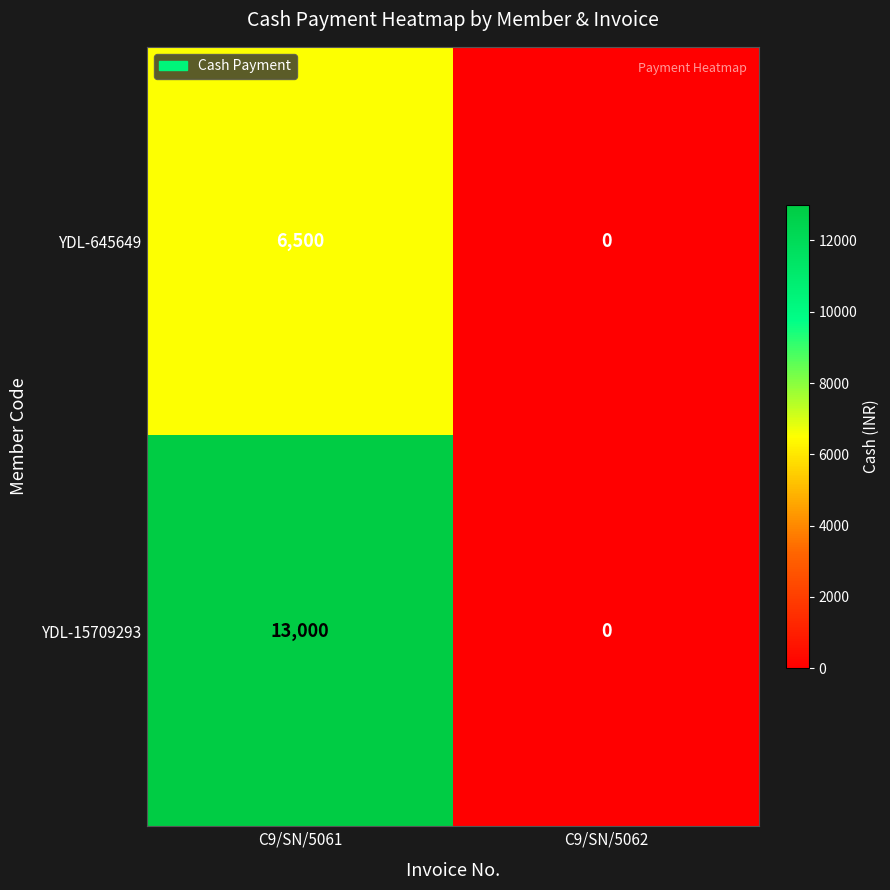

What is the spread (max minus min) of values at C9/SN/5061?

6500